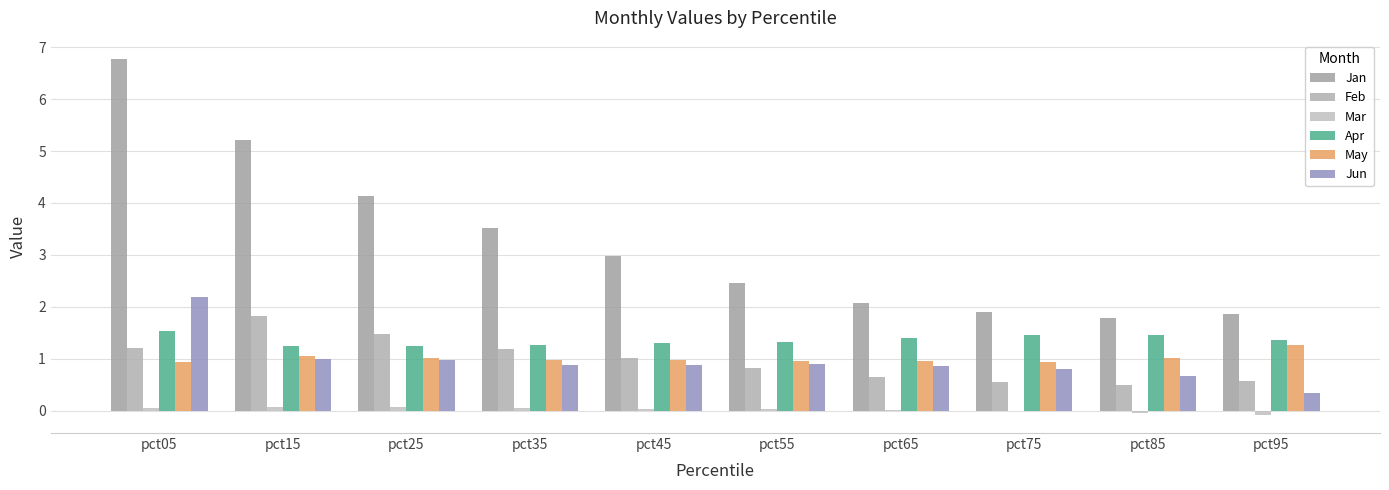

How many data points does each series have?

10